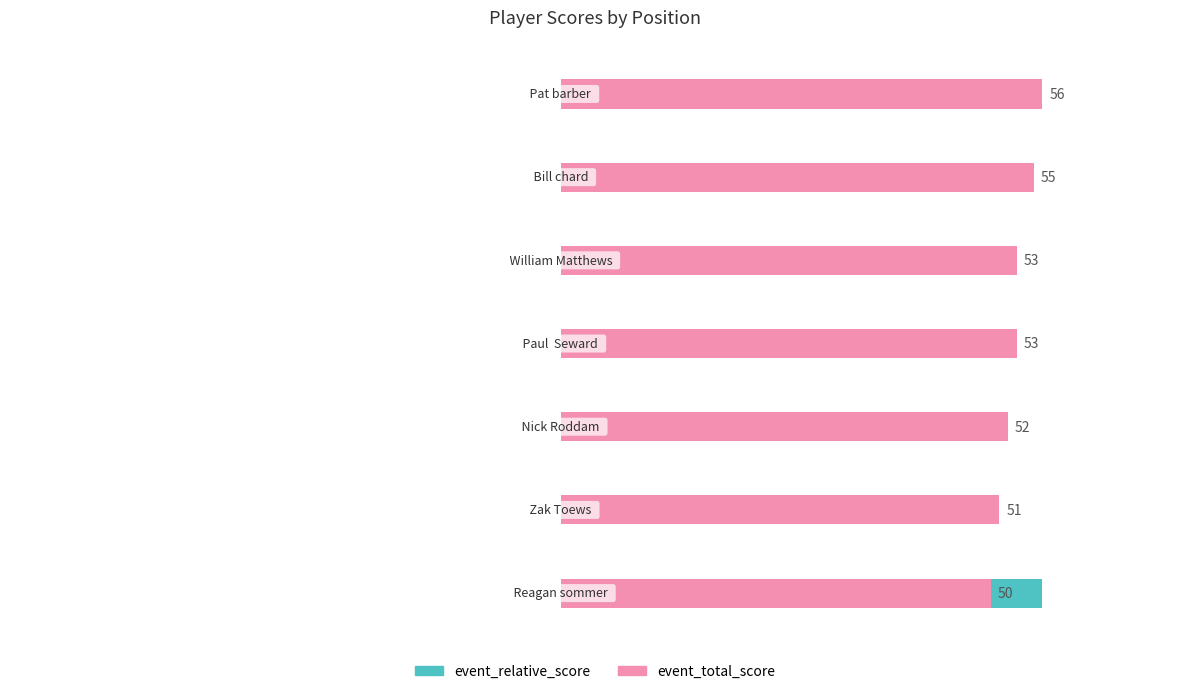

What is the average value of the event_relative_score series?

4.1